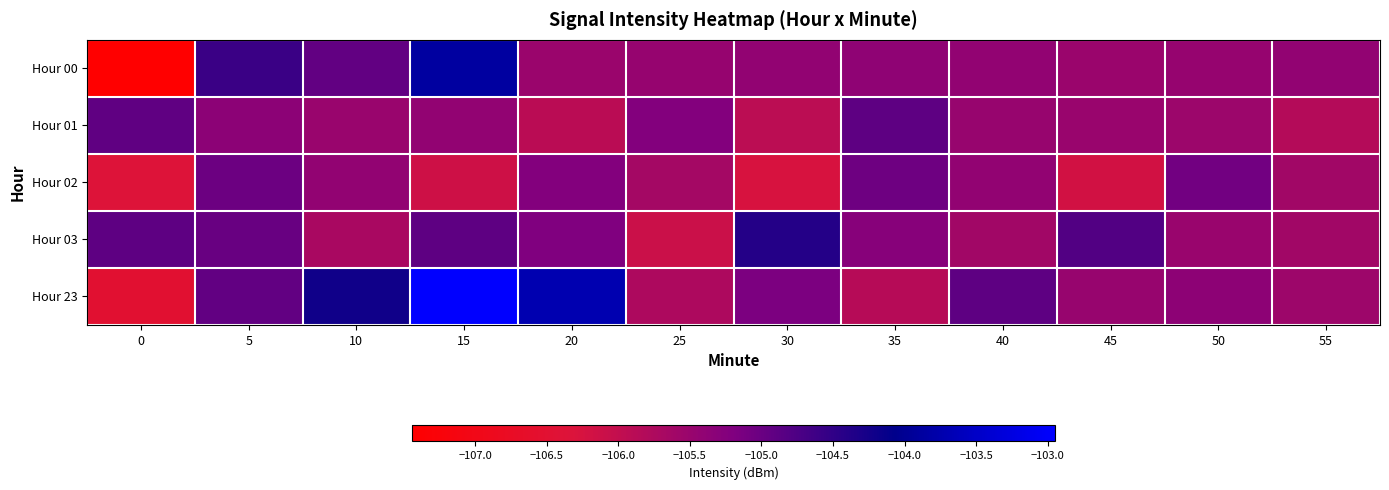

Between 15 and 20, which series saw the biggest shift?

Hour 00